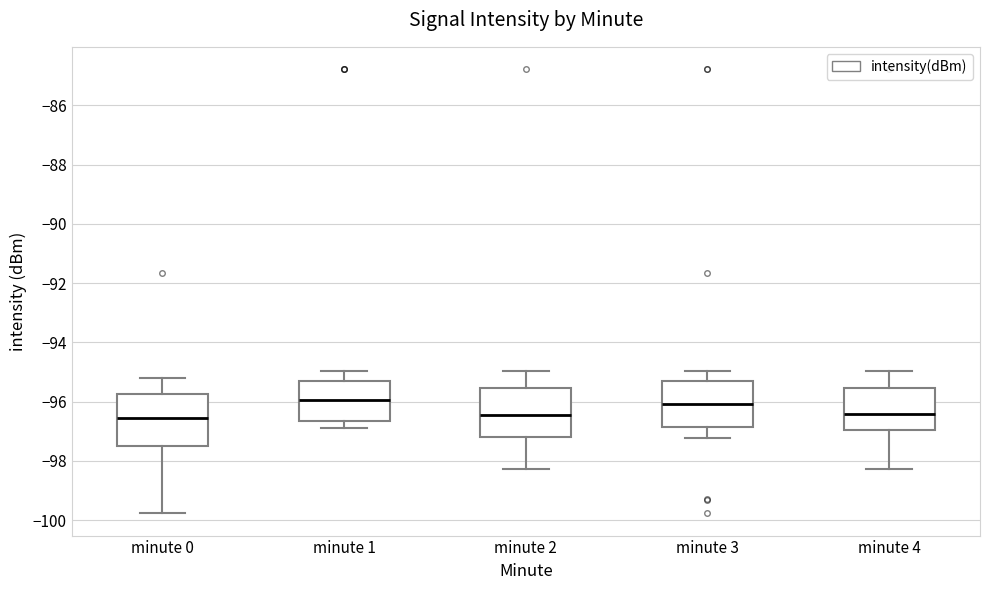

Where does the median line of the box for minute 4 sit on the y-axis? The values are not printed on the chart, so give them approximately, as read against the axis.

-96.4